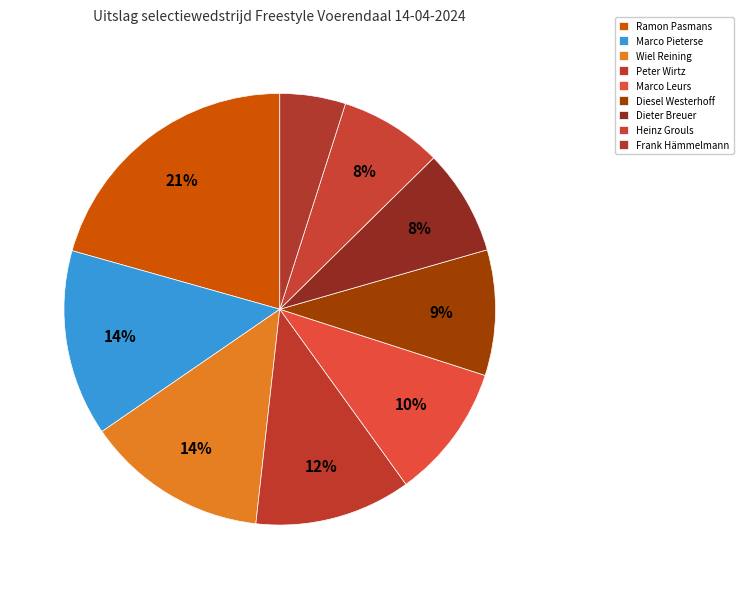

To the nearest percent, what portion does Marco Pieterse represent?

14%